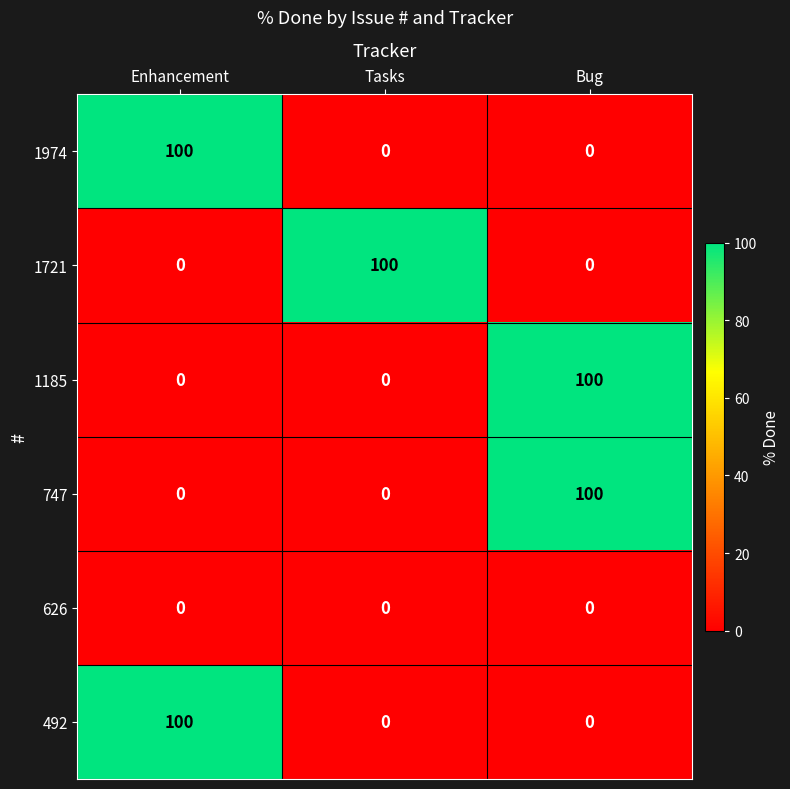

What is the maximum value for 1974?

100